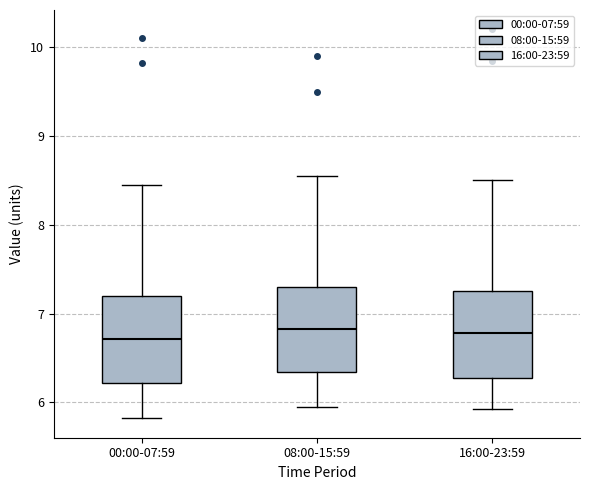

Where is the lower edge of the box for 16:00-23:59 on the y-axis? The values are not printed on the chart, so give them approximately, as read against the axis.

6.3